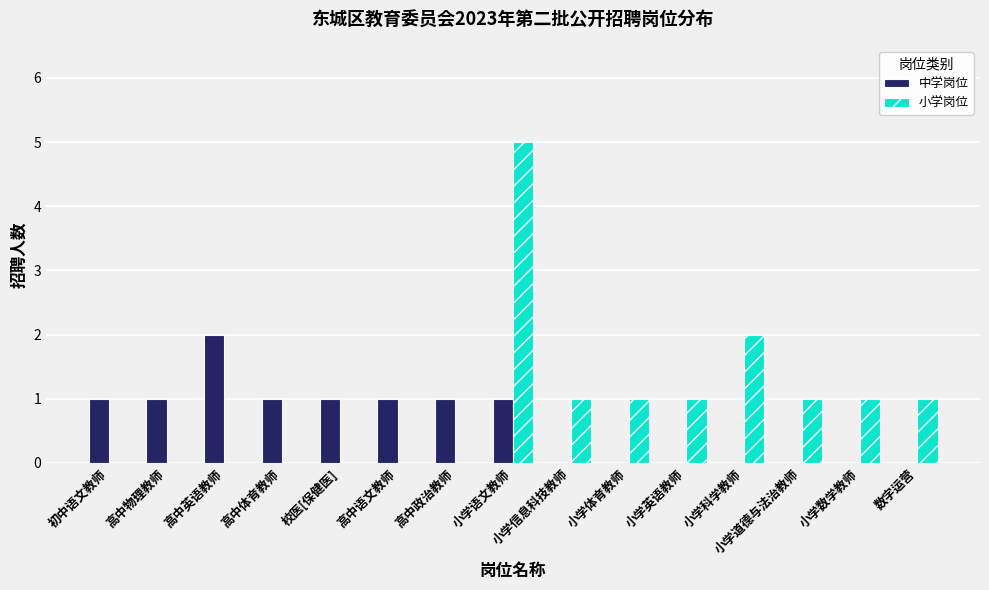

Reading left to right, list all the values displayed in this chart.

中学岗位: 初中语文教师=1	高中物理教师=1	高中英语教师=2	高中体育教师=1	校医[保健医]=1	高中语文教师=1	高中政治教师=1	小学语文教师=1	小学信息科技教师=0	小学体育教师=0	小学英语教师=0	小学科学教师=0	小学道德与法治教师=0	小学数学教师=0	数字运营=0
小学岗位: 初中语文教师=0	高中物理教师=0	高中英语教师=0	高中体育教师=0	校医[保健医]=0	高中语文教师=0	高中政治教师=0	小学语文教师=5	小学信息科技教师=1	小学体育教师=1	小学英语教师=1	小学科学教师=2	小学道德与法治教师=1	小学数学教师=1	数字运营=1